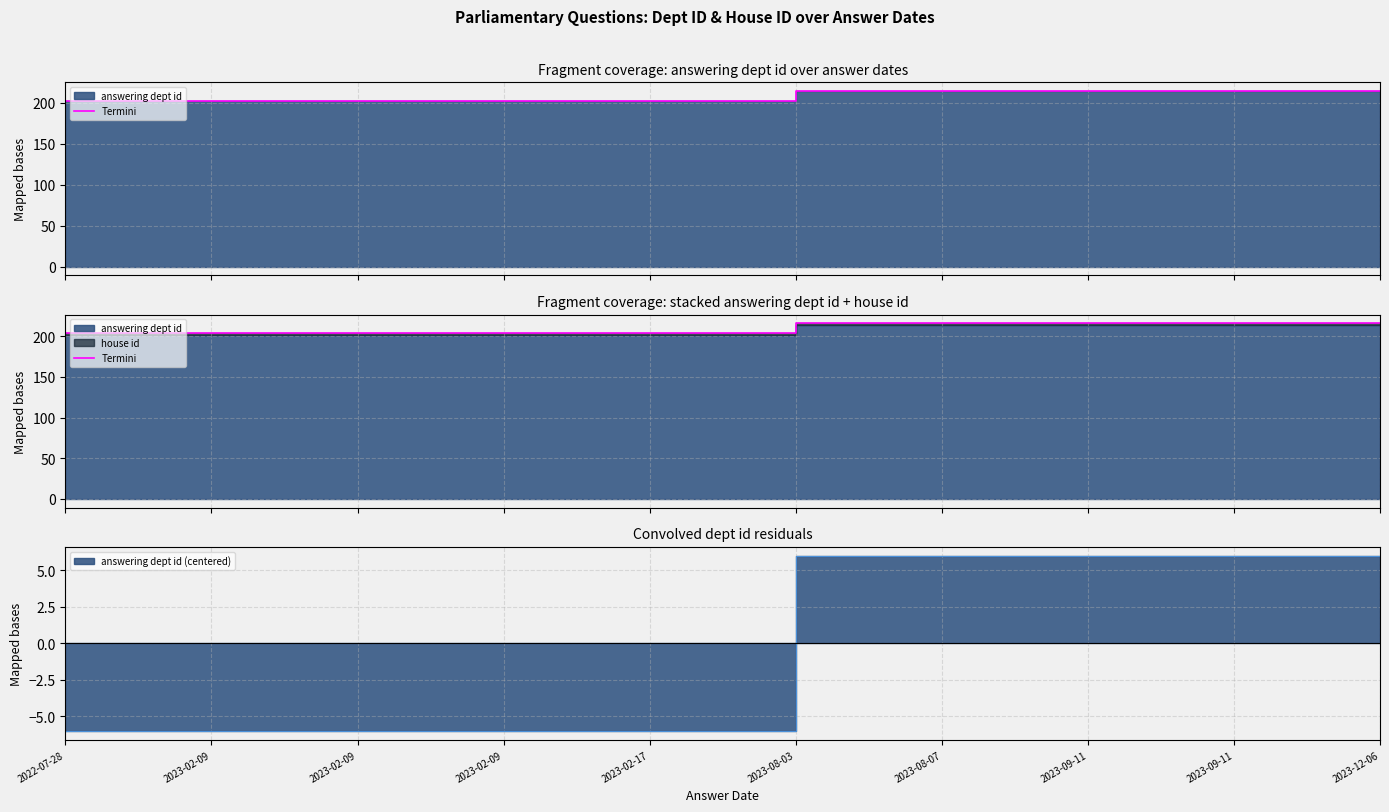

What is the sum of the values at 2023-02-09 and 2022-07-28?

408